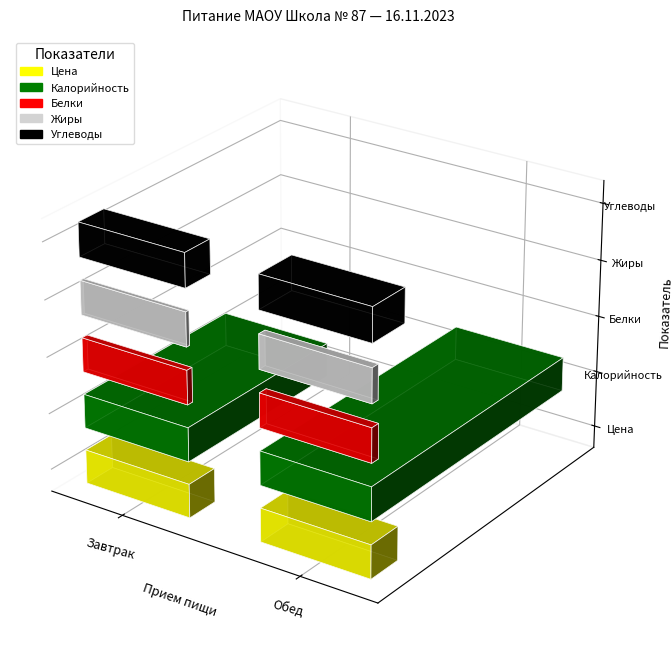

What is the sum of the Жиры values at Завтрак and Обед?

29.9